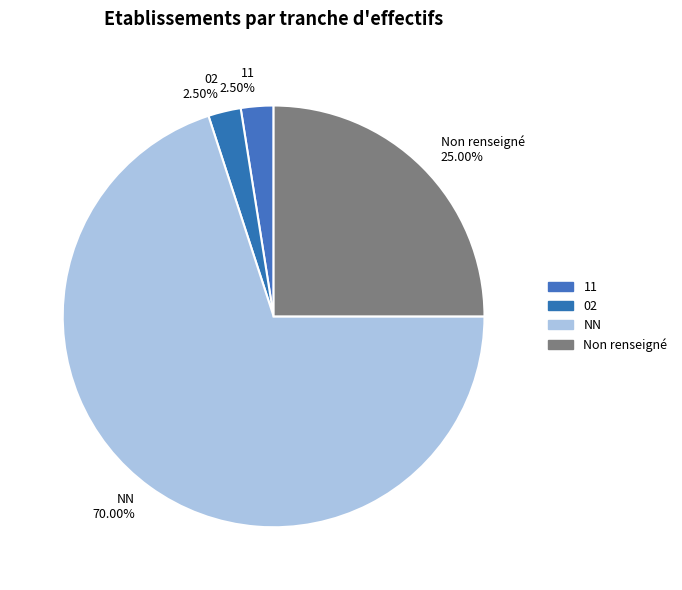

Is the sum of Non renseigné and NN greater than half?

Yes